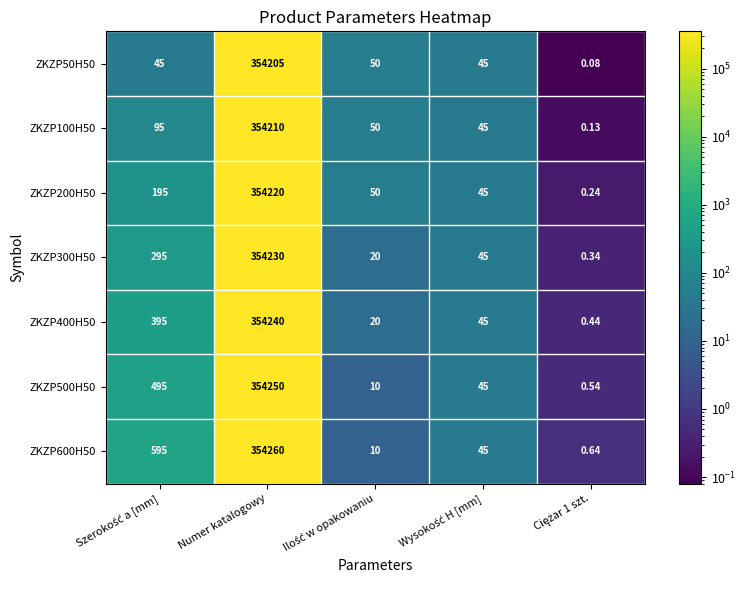

At which label does ZKZP100H50 reach its peak?

Numer katalogowy